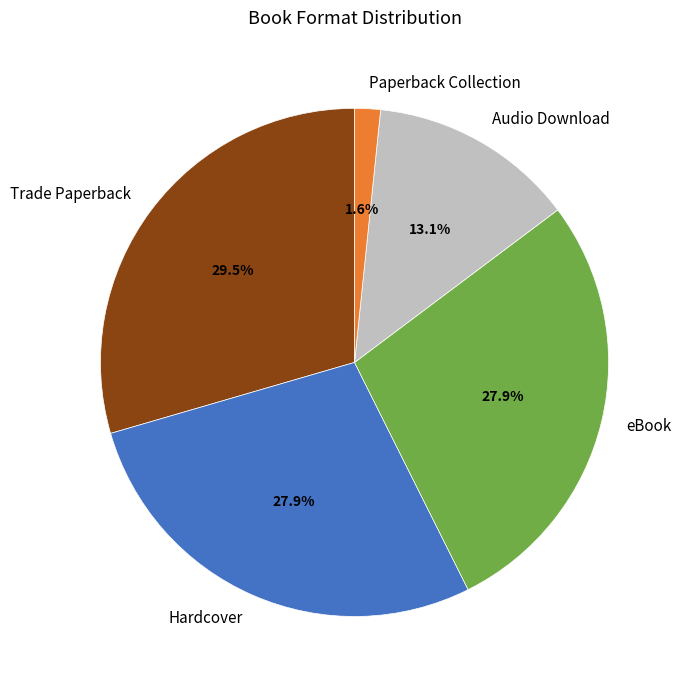

Combined, what portion of the pie is eBook and Trade Paperback?

57.4%